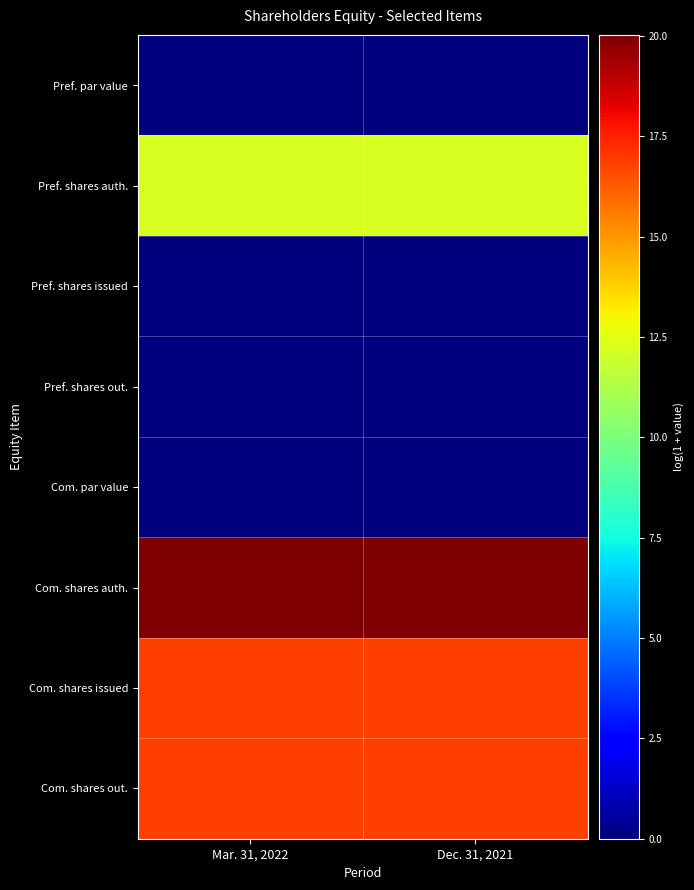

What is the total value across all series at Dec. 31, 2021?

66.0